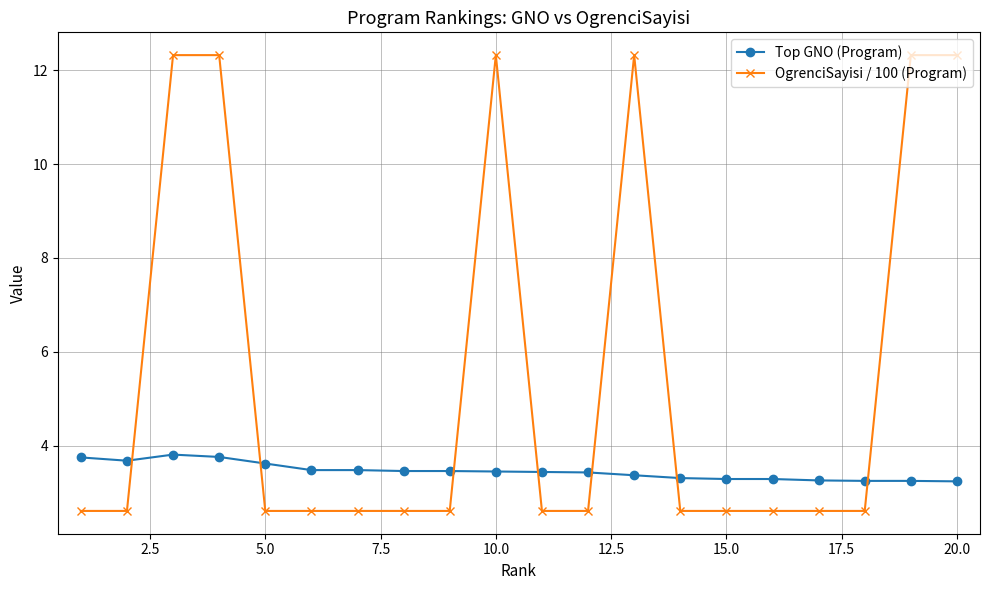

True or false: Top GNO (Program) and OgrenciSayisi / 100 (Program) intersect in this chart.

True